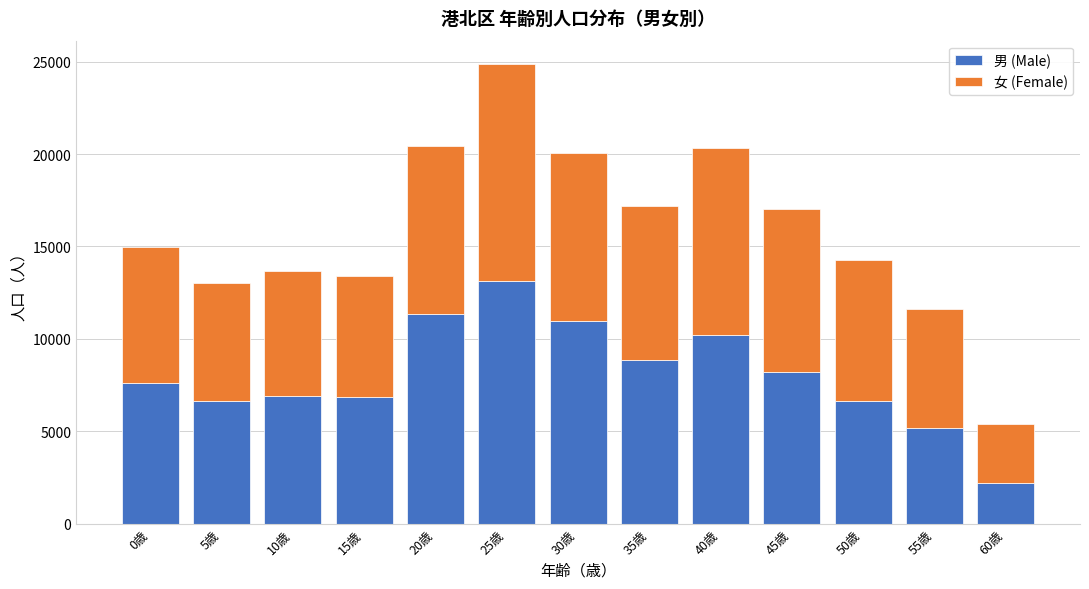

What is the difference between the 男 (Male) values at 15歳 and 25歳?

6253